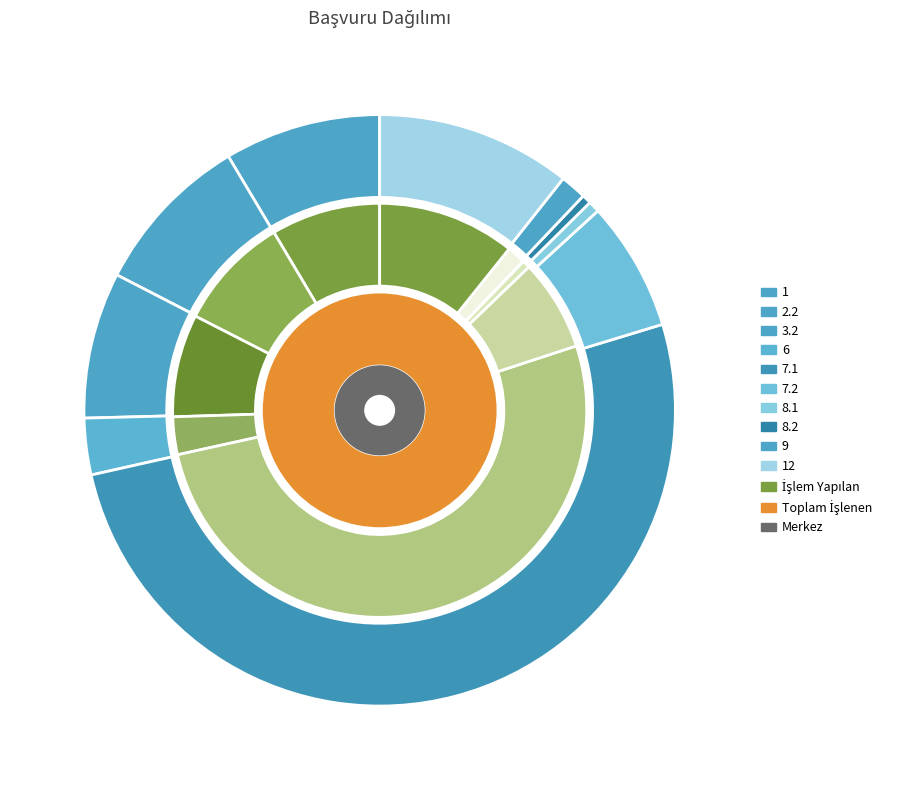

Count the number of slices in the pie.

10